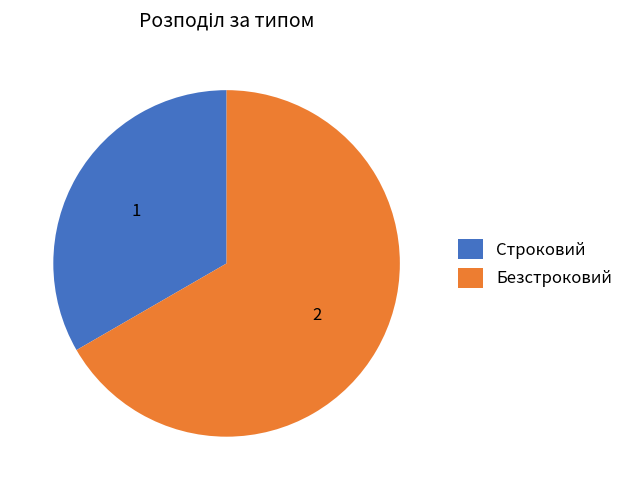

Does Безстроковий account for over 50% of the chart?

Yes